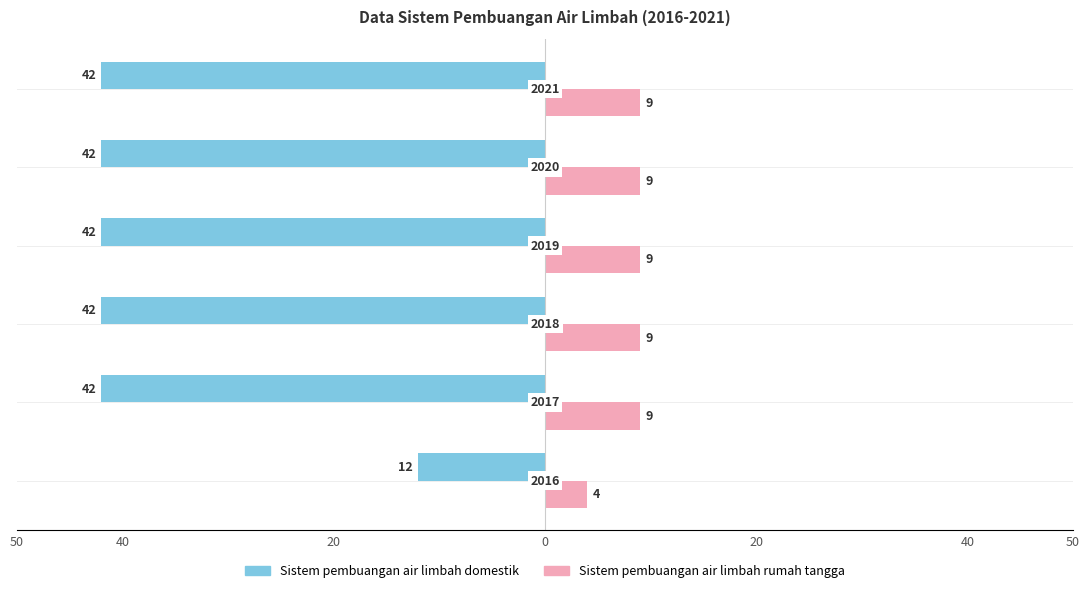

What are all the series names shown in the legend?

Sistem pembuangan air limbah domestik, Sistem pembuangan air limbah rumah tangga